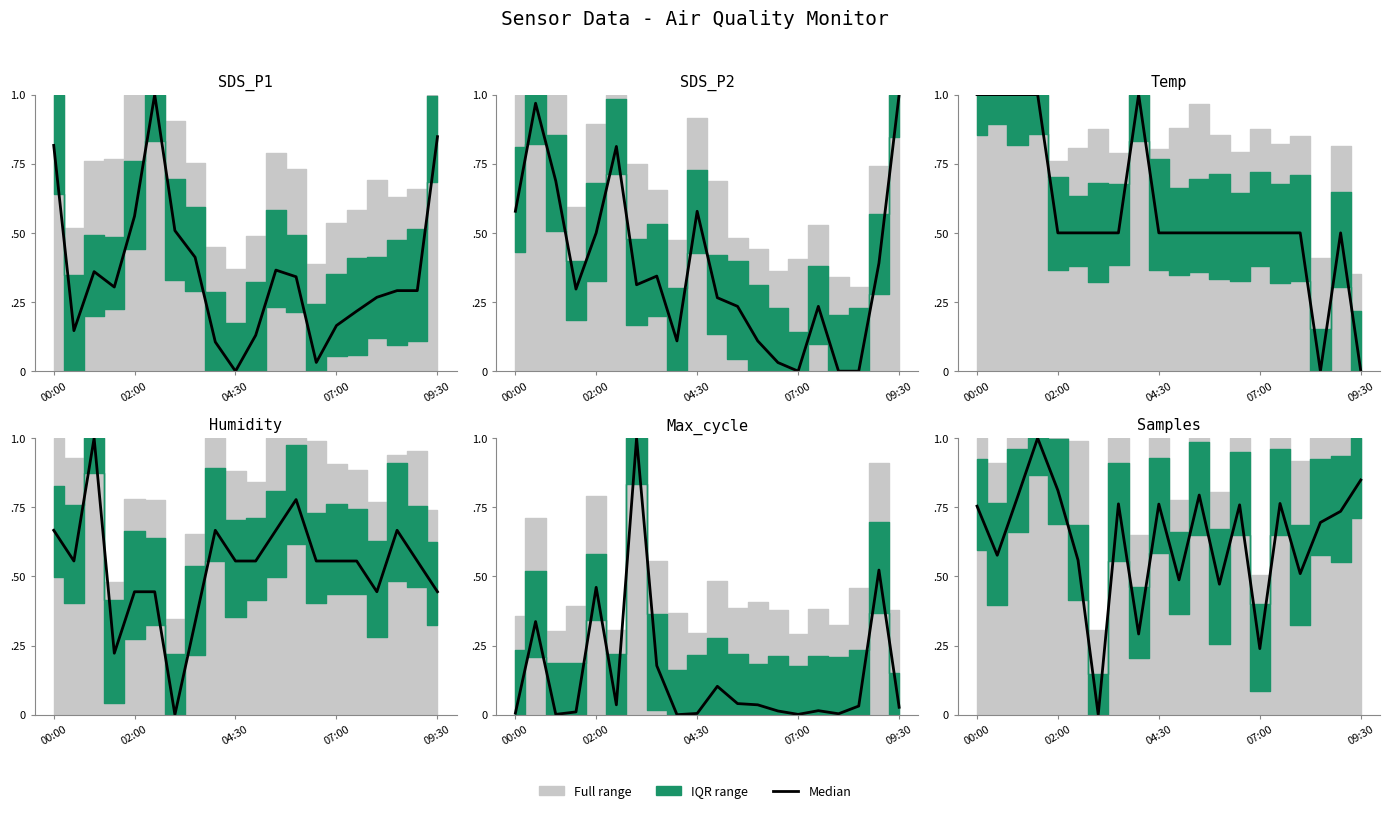

How many data points does each series have?

20